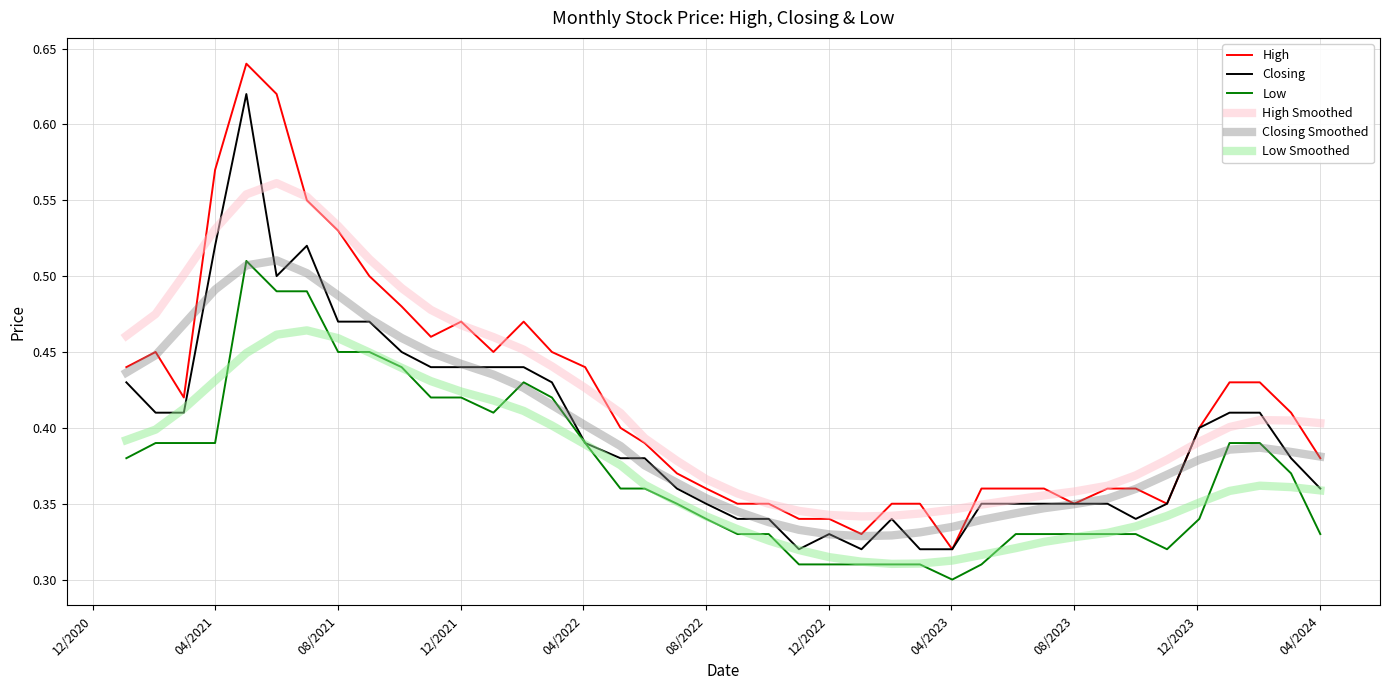

Does the chart display data point markers on the line(s)?

No